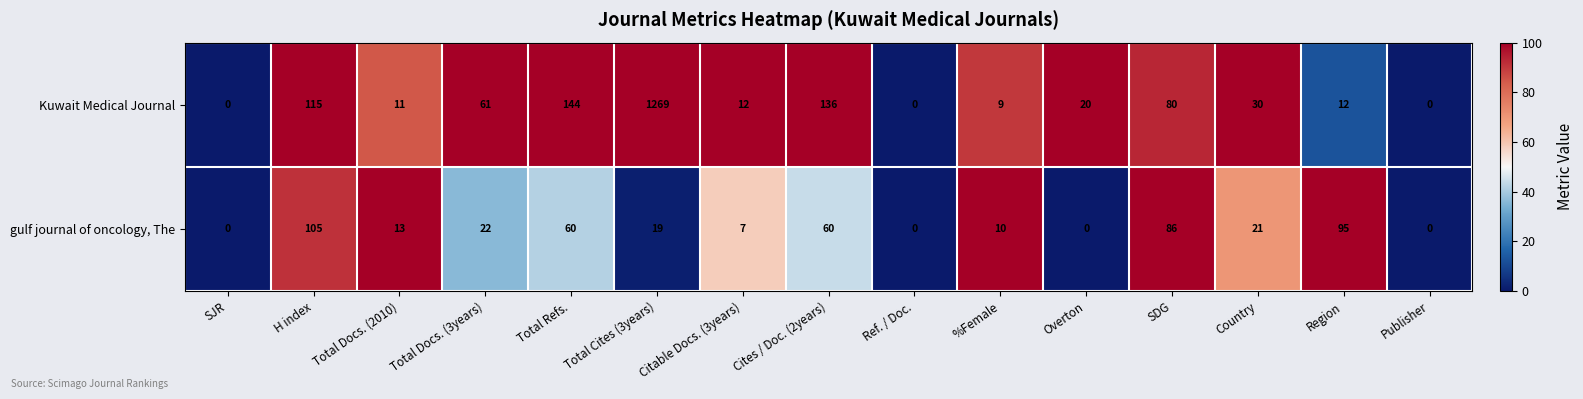

What is the sum of the gulf journal of oncology, The values at Region and Total Refs.?

155